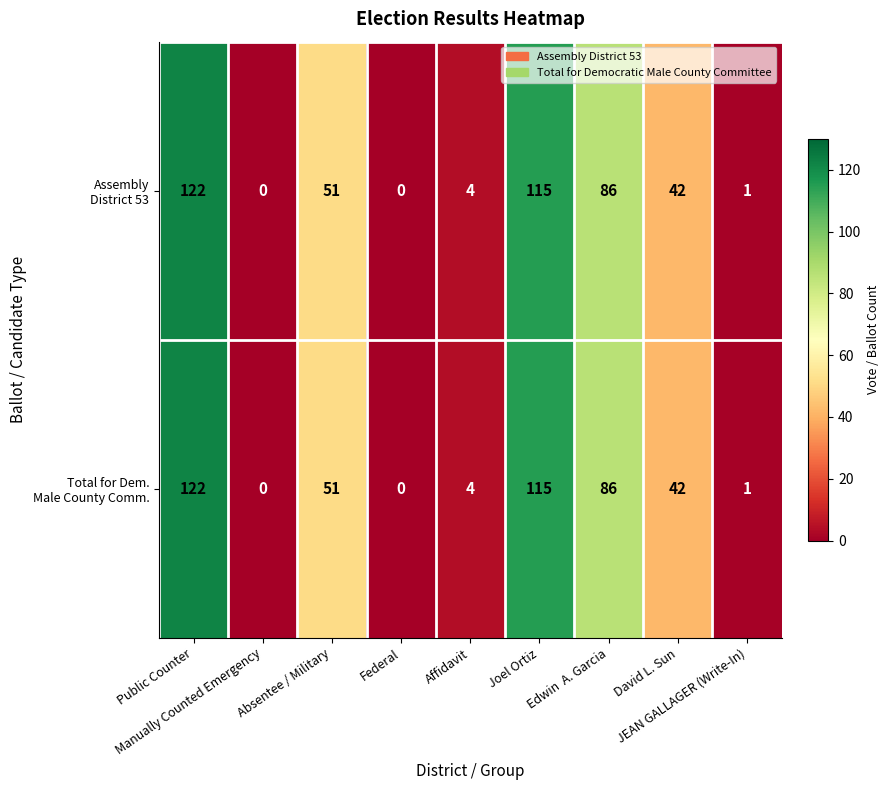

What is the total value across all series at Public Counter?

244